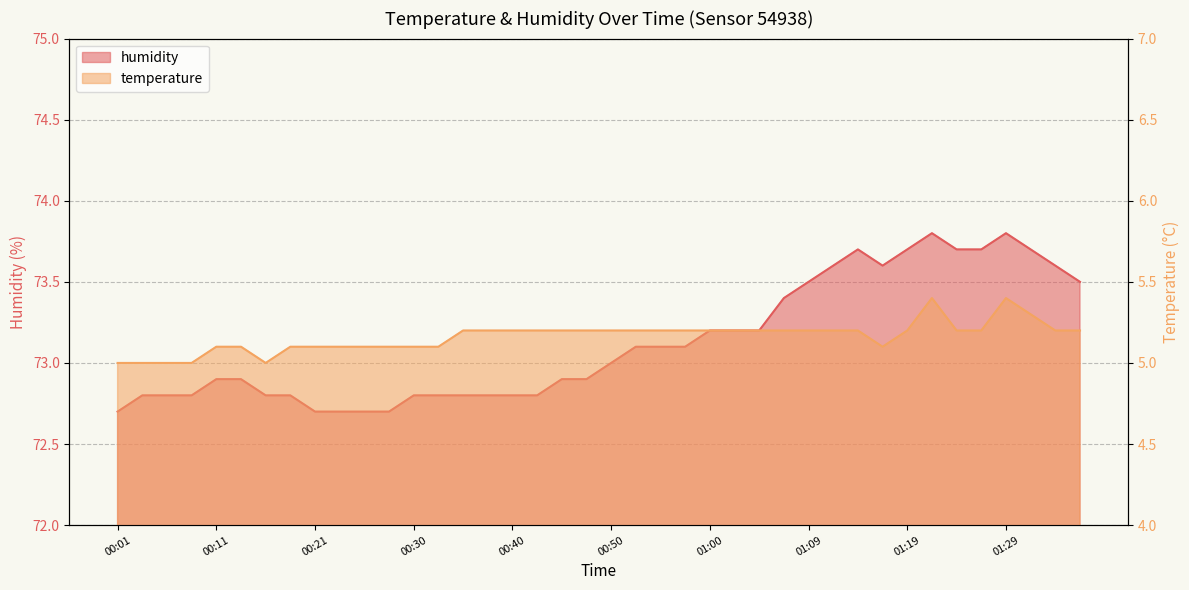

Where is the first local minimum for humidity?

01:17